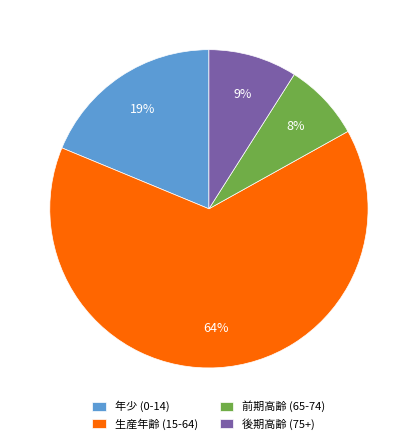

To the nearest percent, what is the difference between the largest and smallest slice percentages?

56%